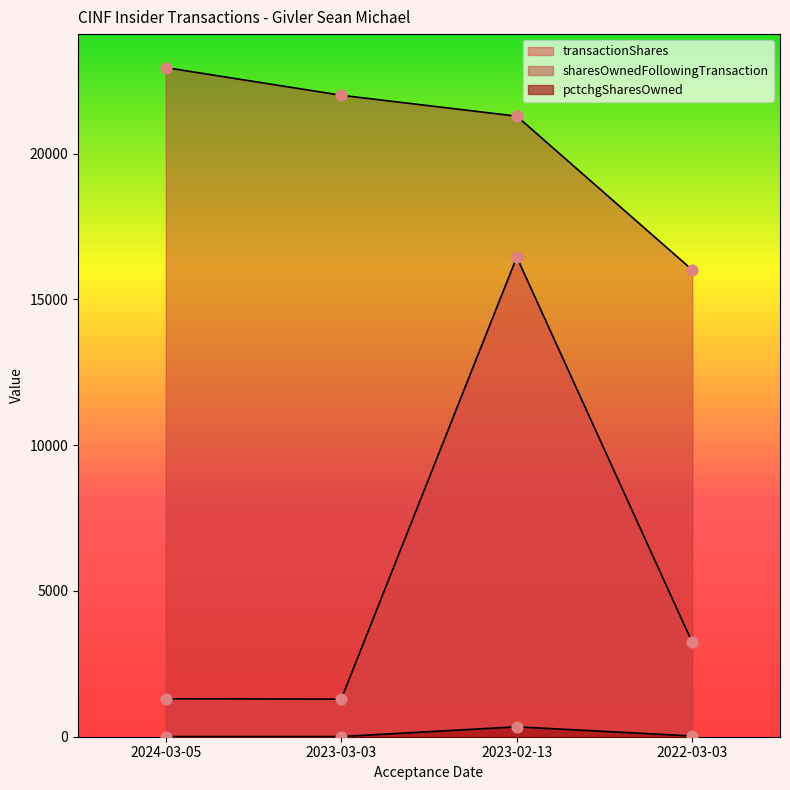

Which series contains the highest Y value?

sharesOwnedFollowingTransaction